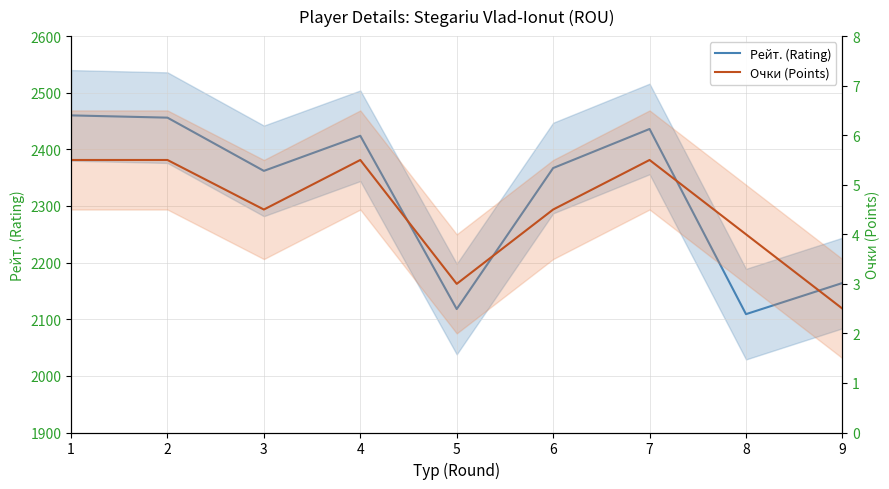

Rank the series by their average value, from lowest to highest.

Очки (Points), Рейт. (Rating)